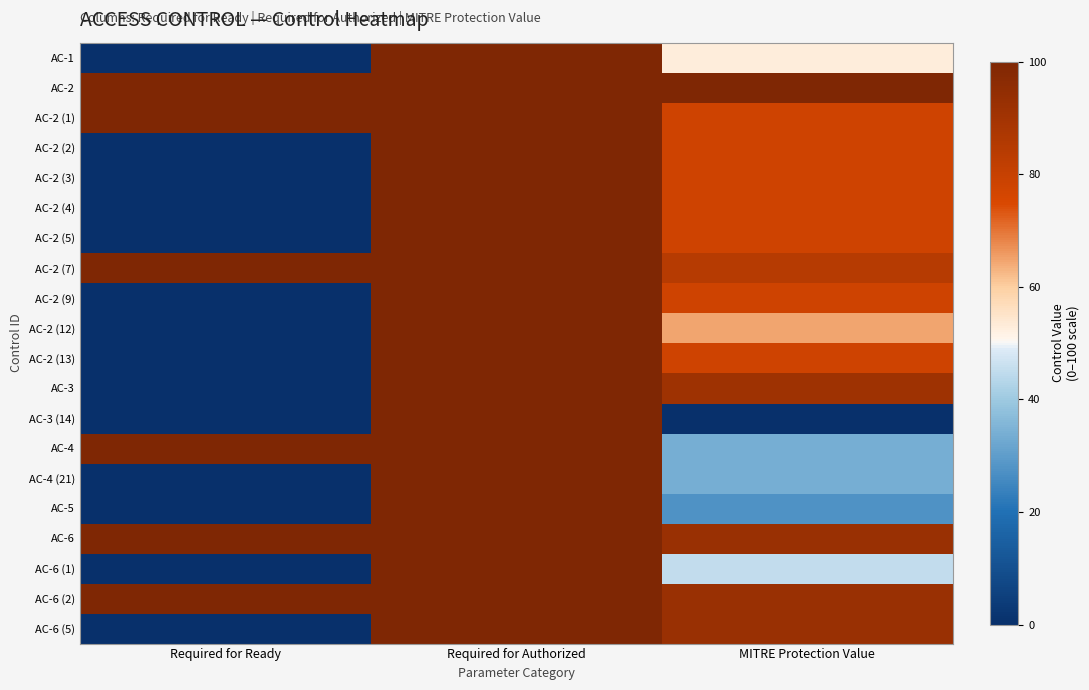

Rank the series by their maximum value, from highest to lowest.

AC-1, AC-2, AC-2 (1), AC-2 (2), AC-2 (3), AC-2 (4), AC-2 (5), AC-2 (7), AC-2 (9), AC-2 (12), AC-2 (13), AC-3, AC-3 (14), AC-4, AC-4 (21), AC-5, AC-6, AC-6 (1), AC-6 (2), AC-6 (5)